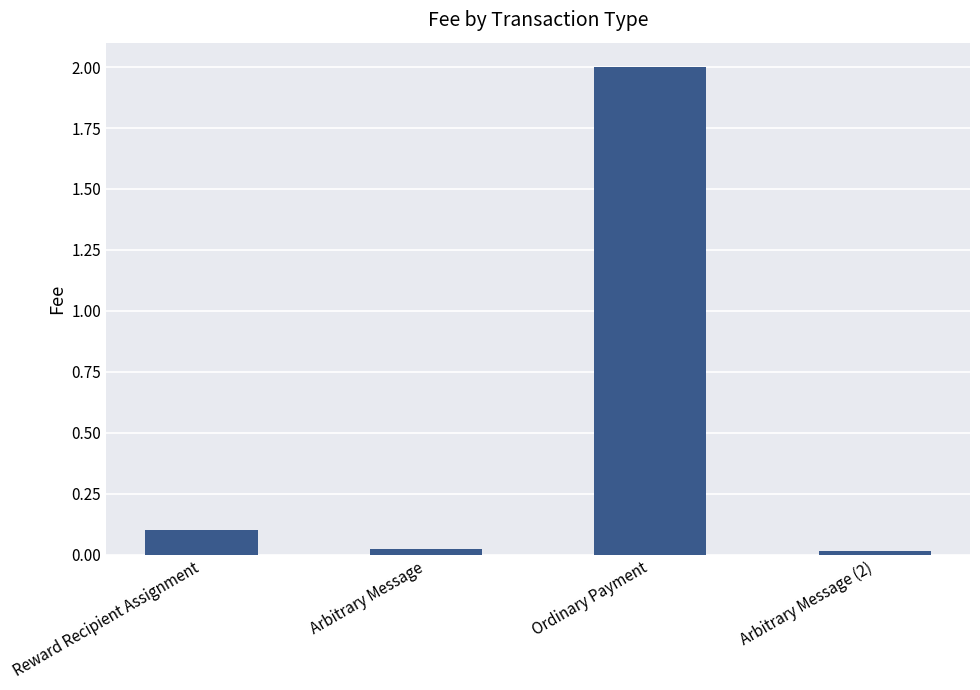

At which category does the chart reach its peak across all series?

Ordinary Payment